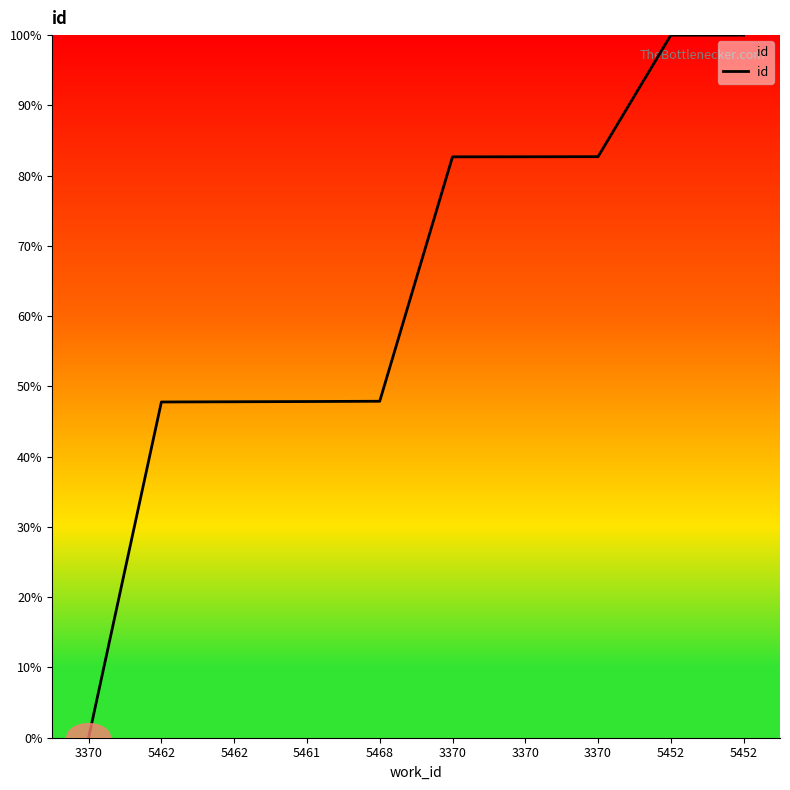

Count the number of categories in the chart.

10